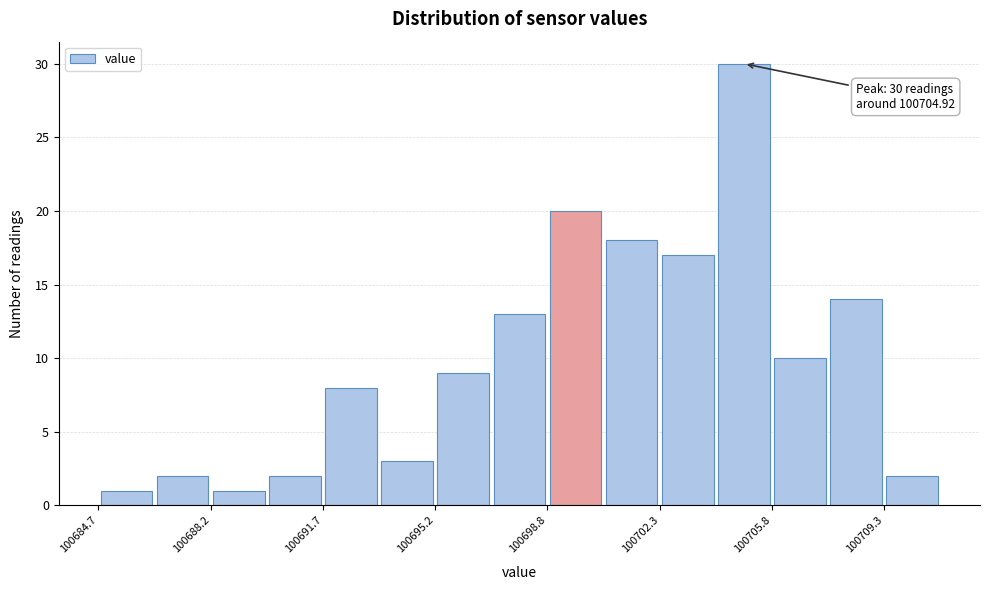

Around what value on the x-axis is the tallest bar? Give the approximate position of its centre, as read against the axis.

100705.0